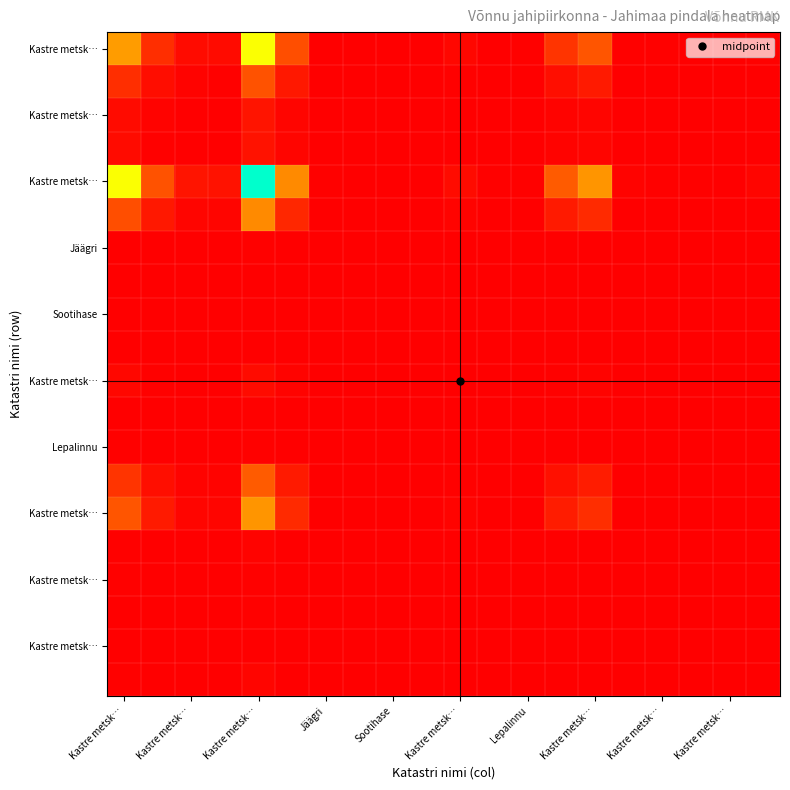

How many distinct data groups are displayed?

20